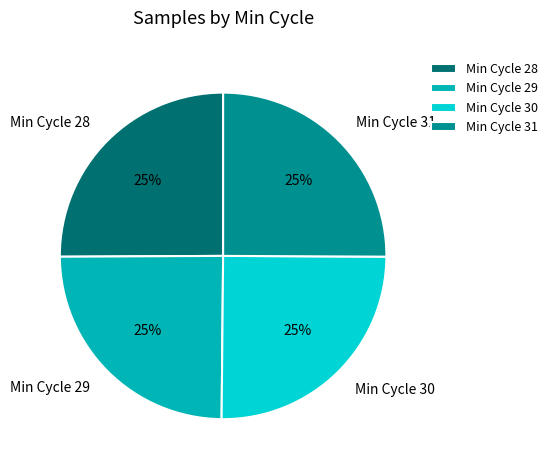

To the nearest percent, what is the combined percentage of Min Cycle 30 and Min Cycle 28?

50%